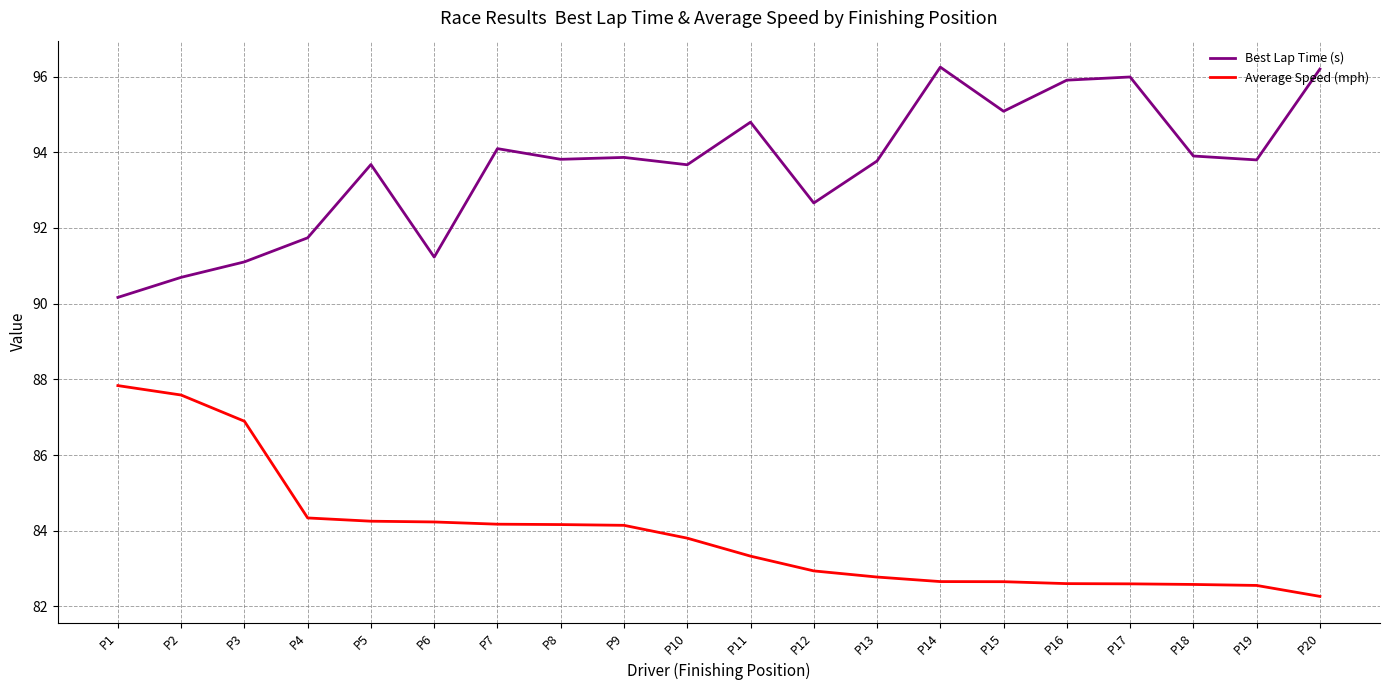

The Average Speed (mph) series shows 129.8 at P16. True or false?

False